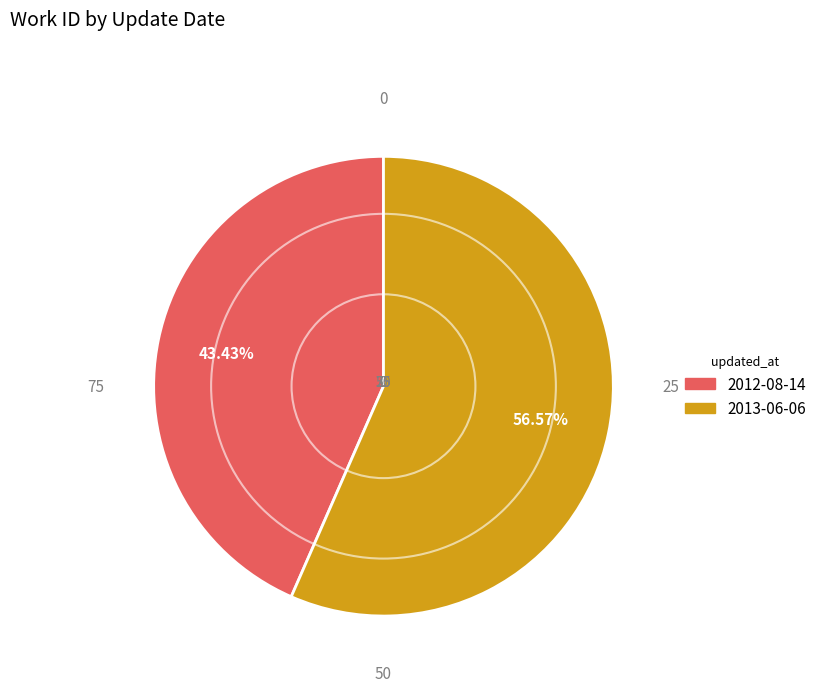

To the nearest percent, what portion does 2012-08-14 represent?

43%